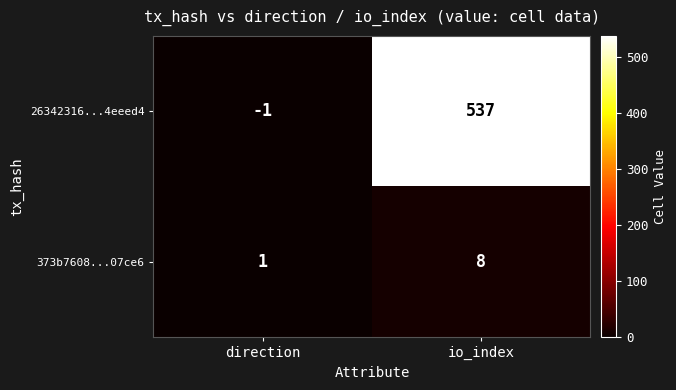

Which series changed the most between direction and io_index?

26342316...4eeed4